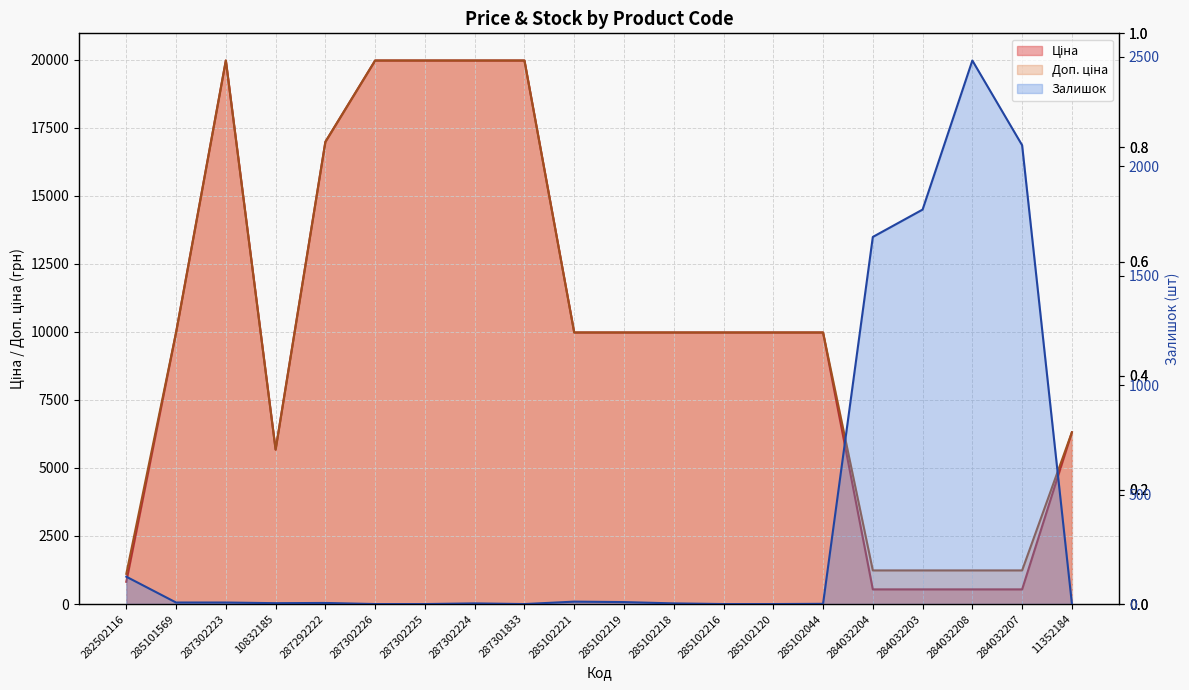

Which category has the highest value in the Доп. ціна series?

287302223